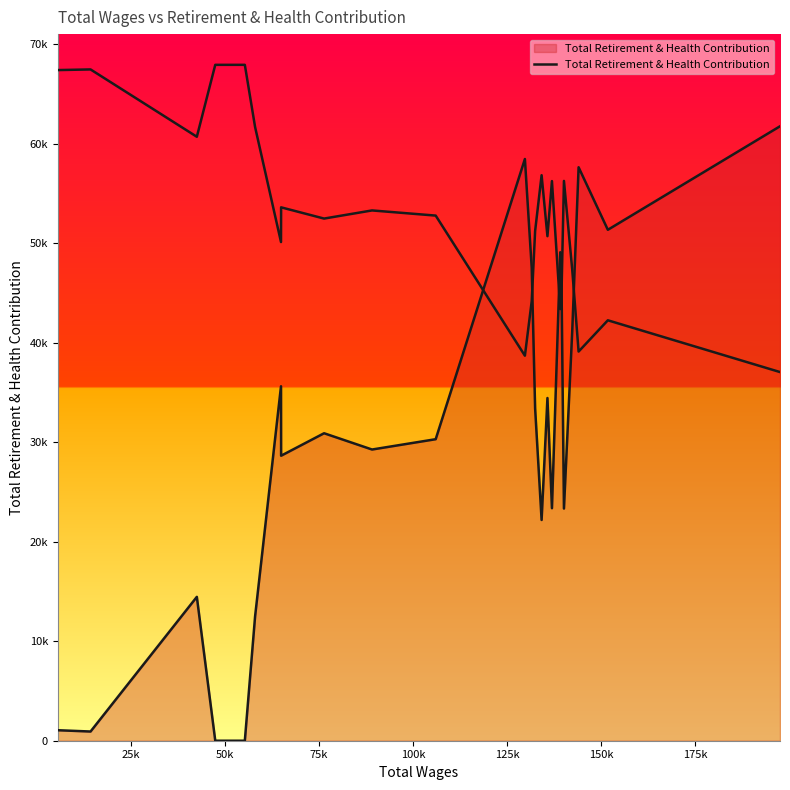

True or false: the data has more than 2 interior local peaks.

True